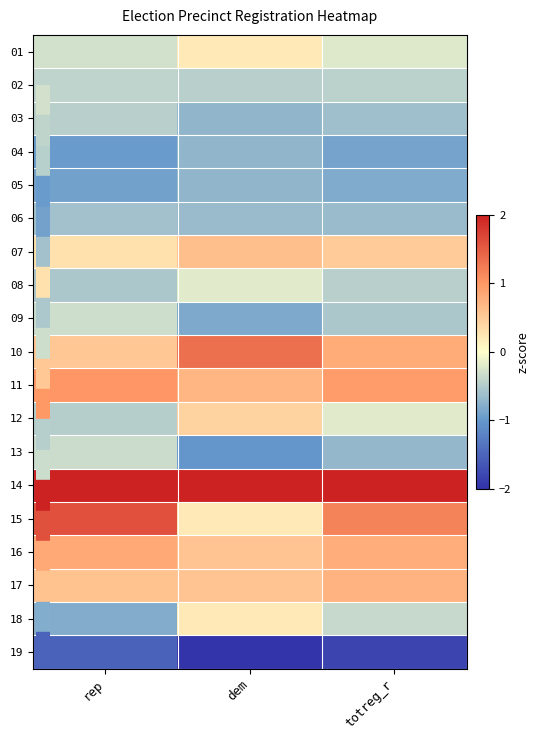

Reading right to left, list all the values displayed in this chart.

01: totreg_r=-0.2	dem=0.2	rep=-0.3
02: totreg_r=-0.4	dem=-0.5	rep=-0.4
03: totreg_r=-0.6	dem=-0.7	rep=-0.5
04: totreg_r=-0.9	dem=-0.7	rep=-1.0
05: totreg_r=-0.8	dem=-0.7	rep=-0.9
06: totreg_r=-0.7	dem=-0.7	rep=-0.6
07: totreg_r=0.5	dem=0.6	rep=0.3
08: totreg_r=-0.5	dem=-0.2	rep=-0.5
09: totreg_r=-0.5	dem=-0.8	rep=-0.3
10: totreg_r=0.8	dem=1.3	rep=0.5
11: totreg_r=1.0	dem=0.7	rep=1.0
12: totreg_r=-0.2	dem=0.4	rep=-0.5
13: totreg_r=-0.7	dem=-1.0	rep=-0.3
14: totreg_r=2.0	dem=2.0	rep=2.0
15: totreg_r=1.2	dem=0.2	rep=1.6
16: totreg_r=0.8	dem=0.6	rep=0.8
17: totreg_r=0.7	dem=0.6	rep=0.6
18: totreg_r=-0.4	dem=0.2	rep=-0.8
19: totreg_r=-1.8	dem=-2.0	rep=-1.5